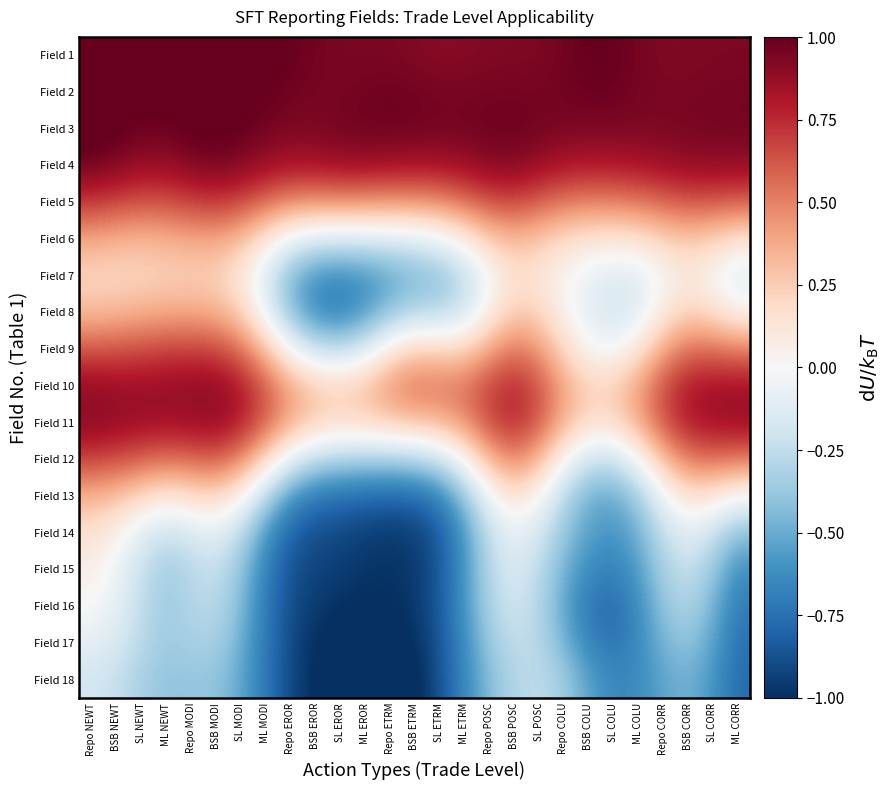

What is the total value across all series at BSB MODI?

7.7